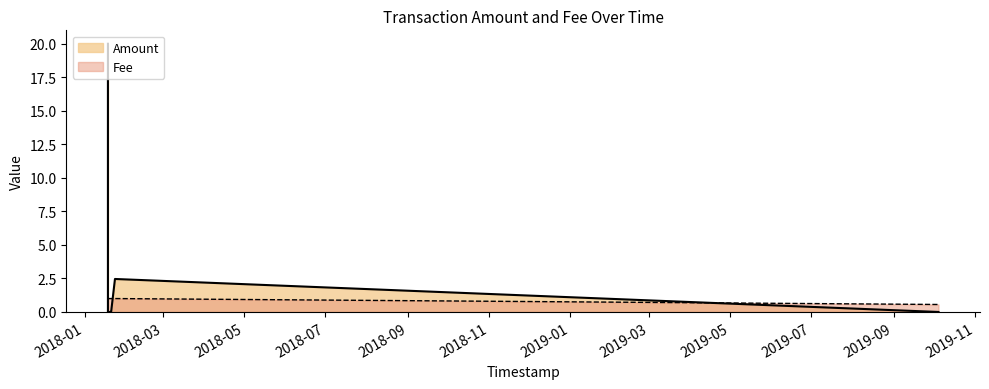

True or false: Fee has more than 2 points higher than both neighbors.

False